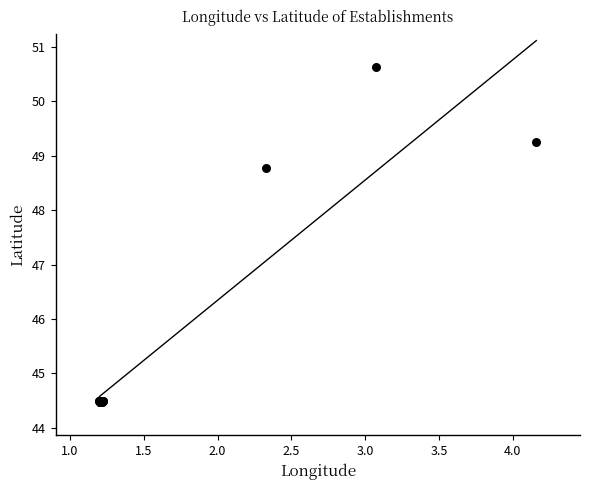

What Y value in the scatter plot is closest to 47?

48.8